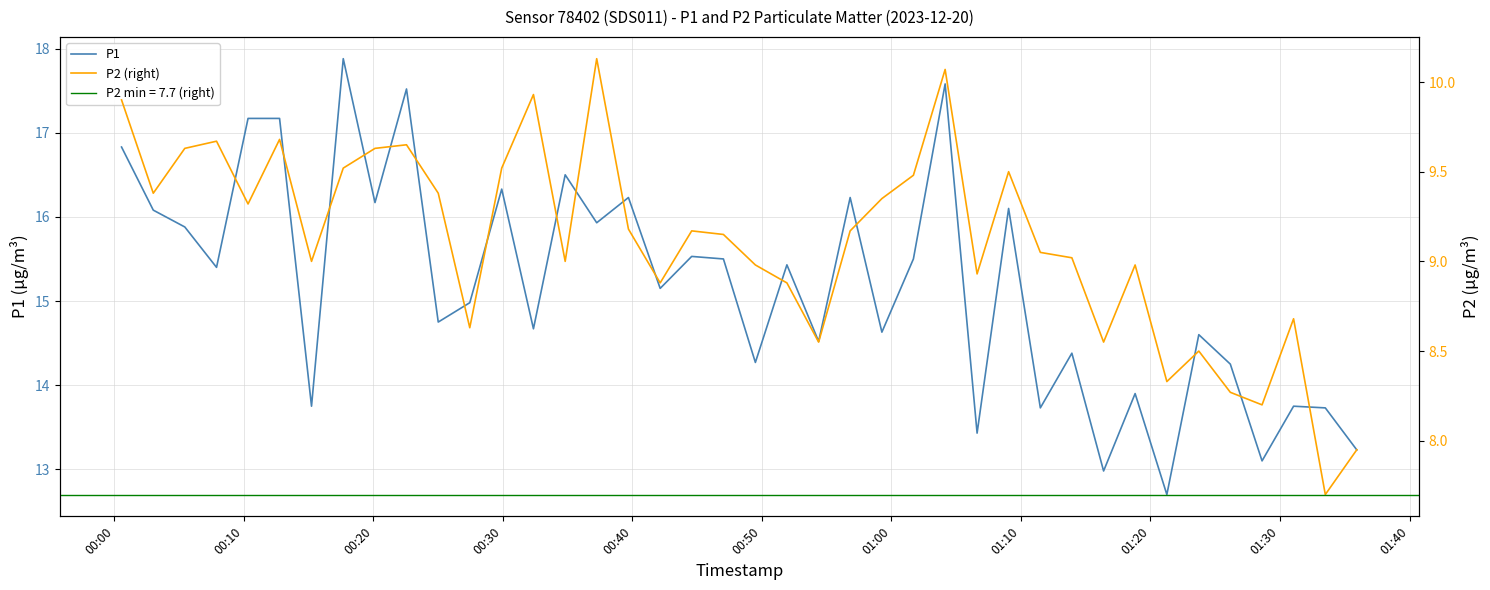

At which label does P2 (right) first exceed 9?

00:00